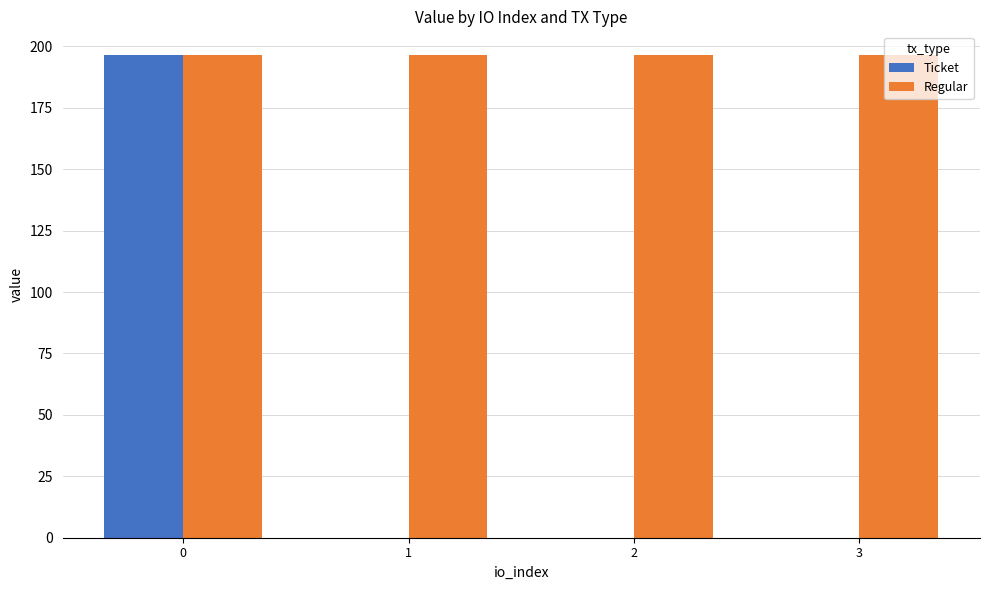

Is the value of Ticket at 1 greater than the value of Regular at 0?

No